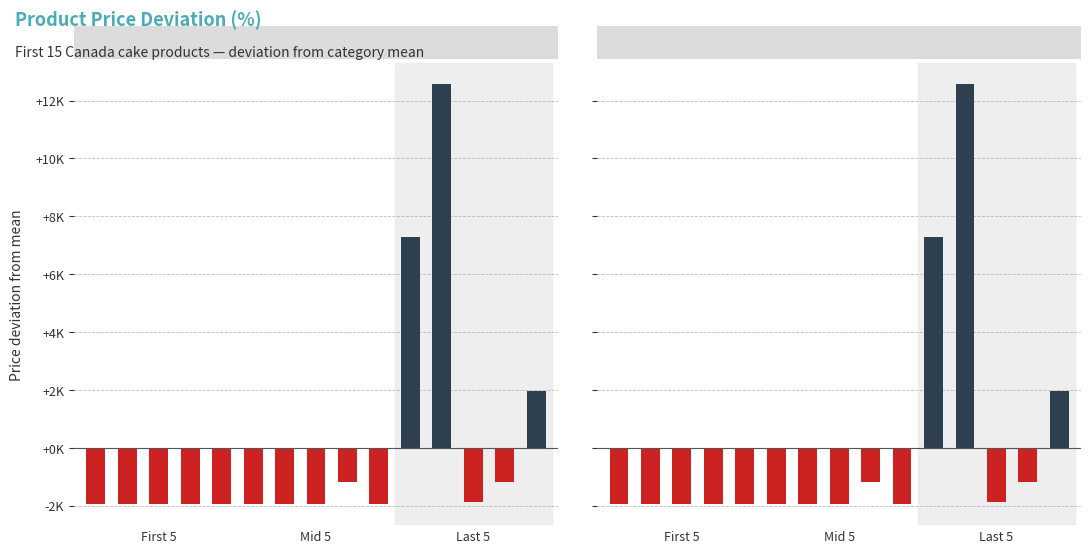

Which series has the largest total across all categories?

Product Price (above avg)